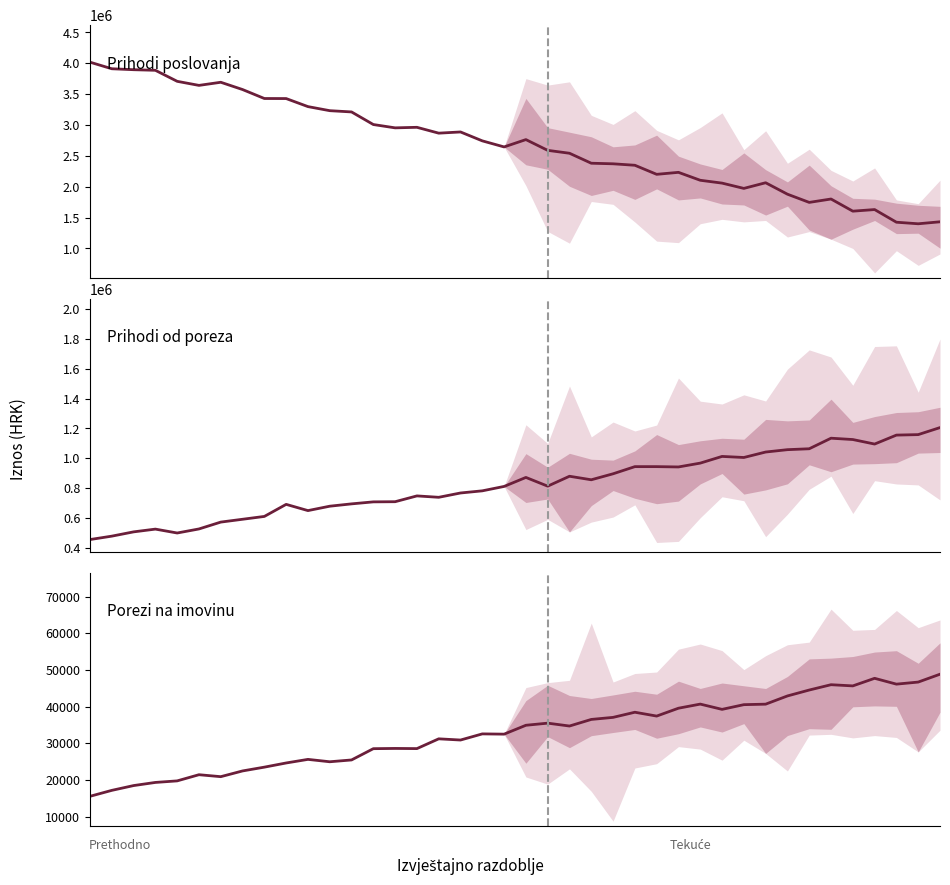

What is the difference between the maximum and second lowest values in the Prihodi poslovanja series?

2594500.0